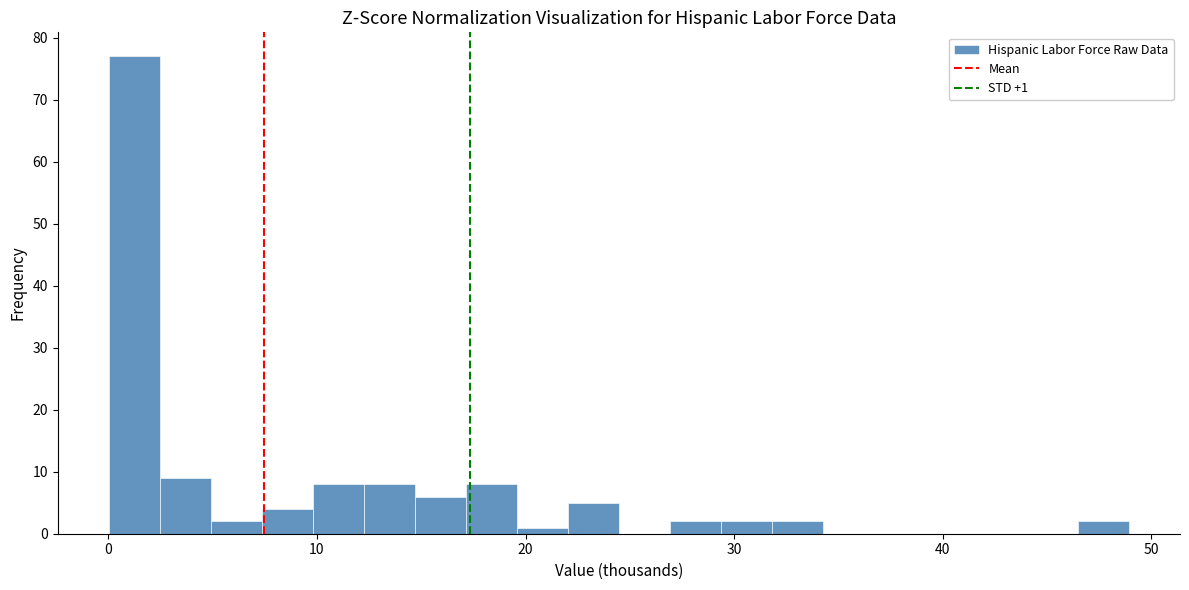

Around what value on the x-axis is the tallest bar? Give the approximate position of its centre, as read against the axis.

1